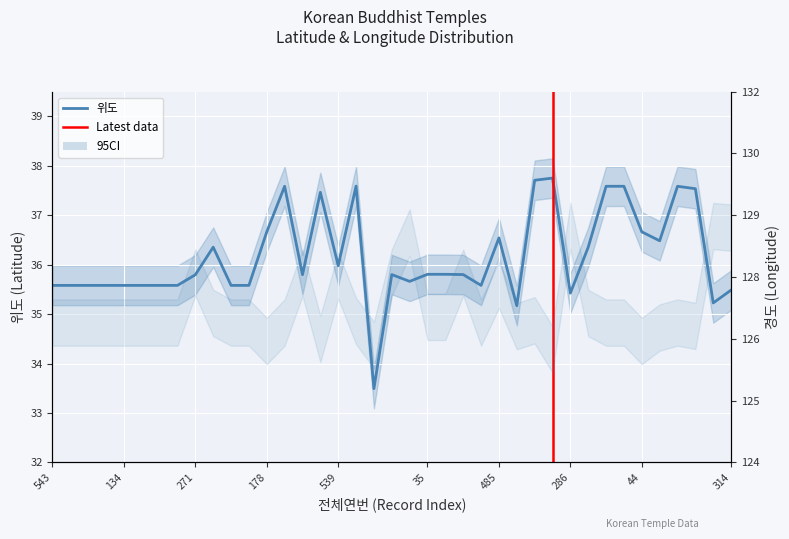

Reading left to right, extract all data points from this chart.

위도: 543=35.6	84=35.6	464=35.6	504=35.6	134=35.6	315=35.6	114=35.6	287=35.6	271=35.8	47=36.4	476=35.6	208=35.6	178=36.7	36=37.6	478=35.8	86=37.5	539=36.0	113=37.6	203=33.5	249=35.8	289=35.7	35=35.8	102=35.8	426=35.8	333=35.6	485=36.5	542=35.2	85=37.7	279=37.8	286=35.4	339=36.4	334=37.6	22=37.6	44=36.7	226=36.5	353=37.6	479=37.5	33=35.2	314=35.5
경도: 543=127.0	84=127.0	464=127.0	504=127.0	134=127.0	315=127.0	114=127.0	287=127.0	271=128.1	47=127.2	476=127.0	208=127.0	178=126.6	36=127.0	478=128.1	86=126.7	539=128.0	113=127.0	203=126.5	249=128.1	289=129.0	35=127.1	102=127.1	426=128.1	333=127.0	485=127.8	542=126.9	85=127.1	279=126.4	286=129.1	339=127.2	334=127.0	22=127.0	44=126.6	226=126.9	353=127.0	479=126.9	33=129.1	314=129.1